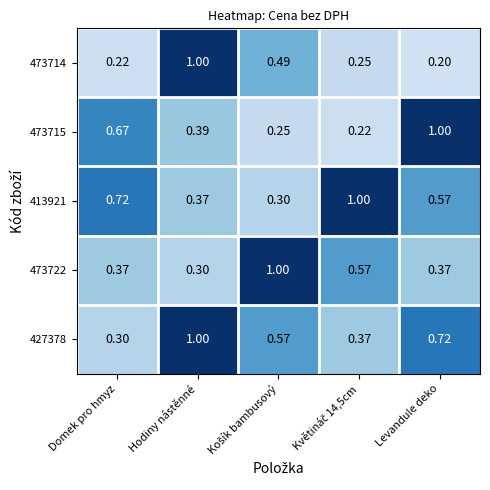

How many distinct data groups are displayed?

5